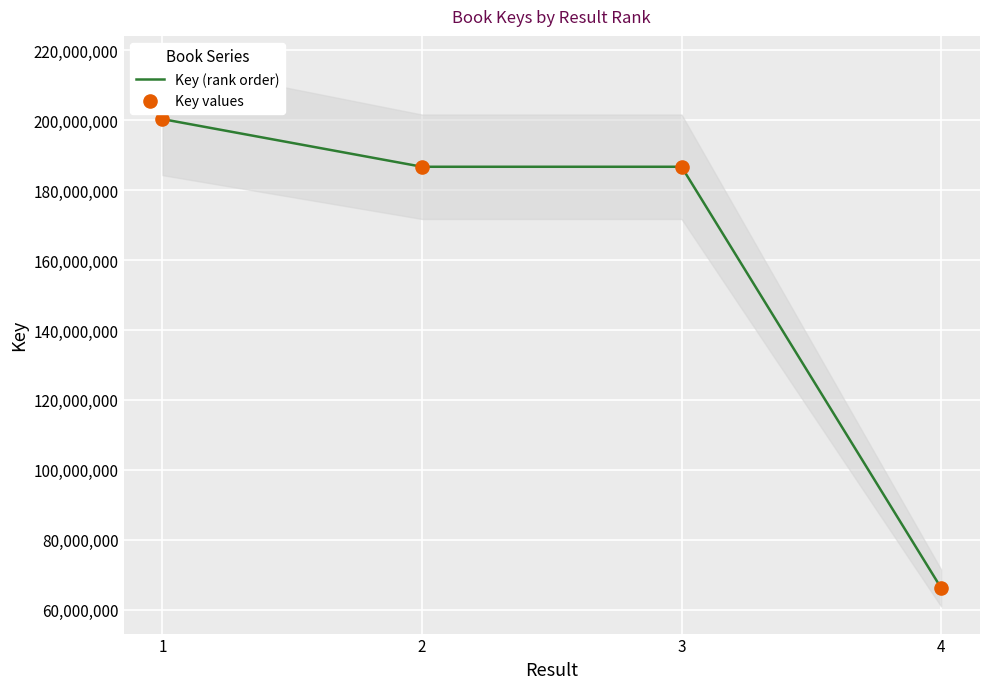

Which series contains the lowest Y value?

Key (rank order)